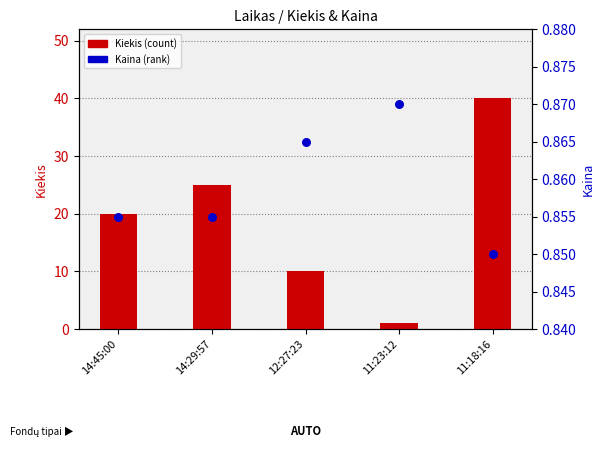

Which series reaches the minimum Y coordinate?

Kaina (percentile rank)